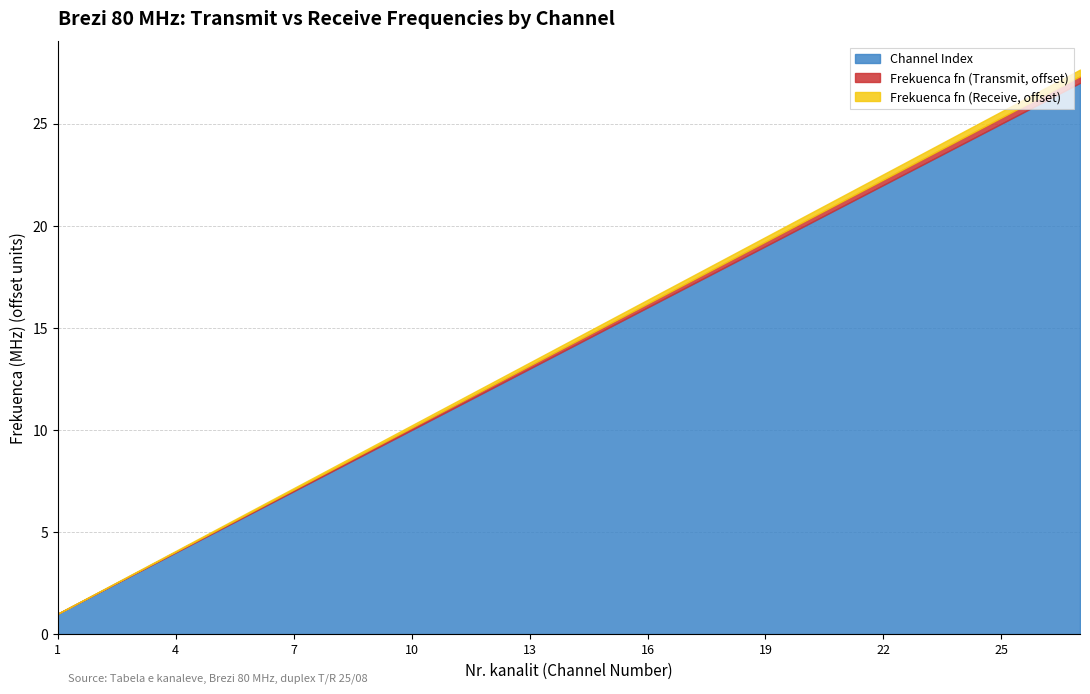

Does the chart display data point markers on the line(s)?

No